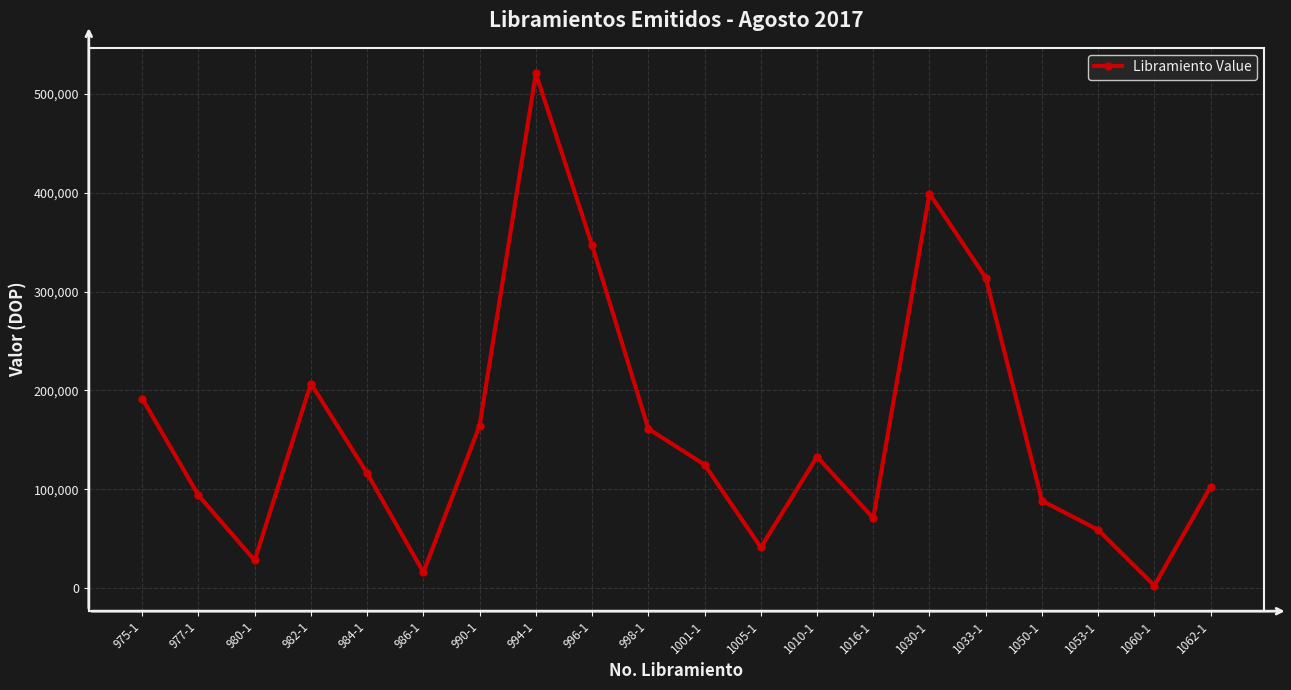

What is the average value?

159158.8